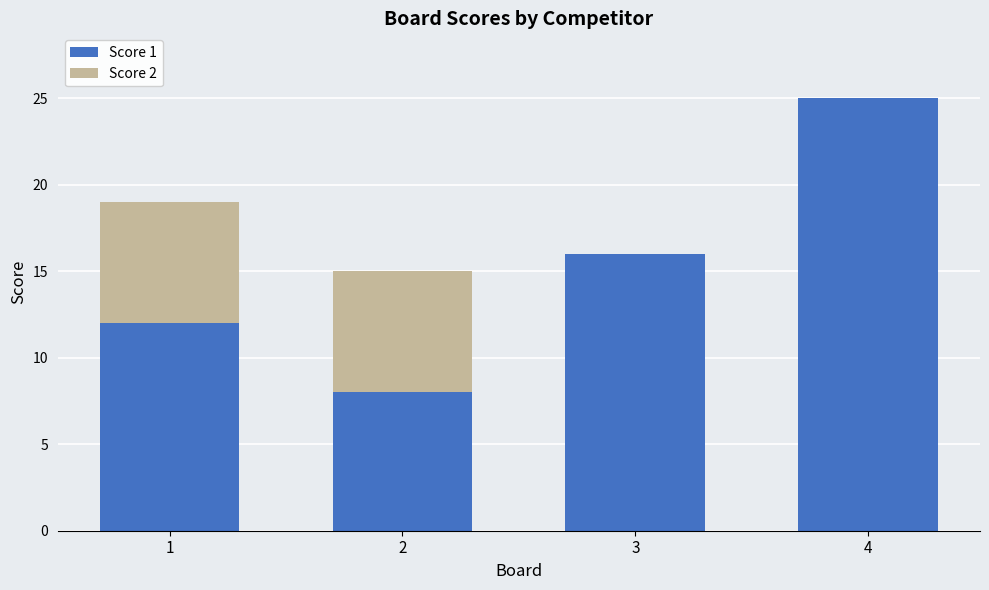

True or false: Score 1 has a value of 12 at 1.

True